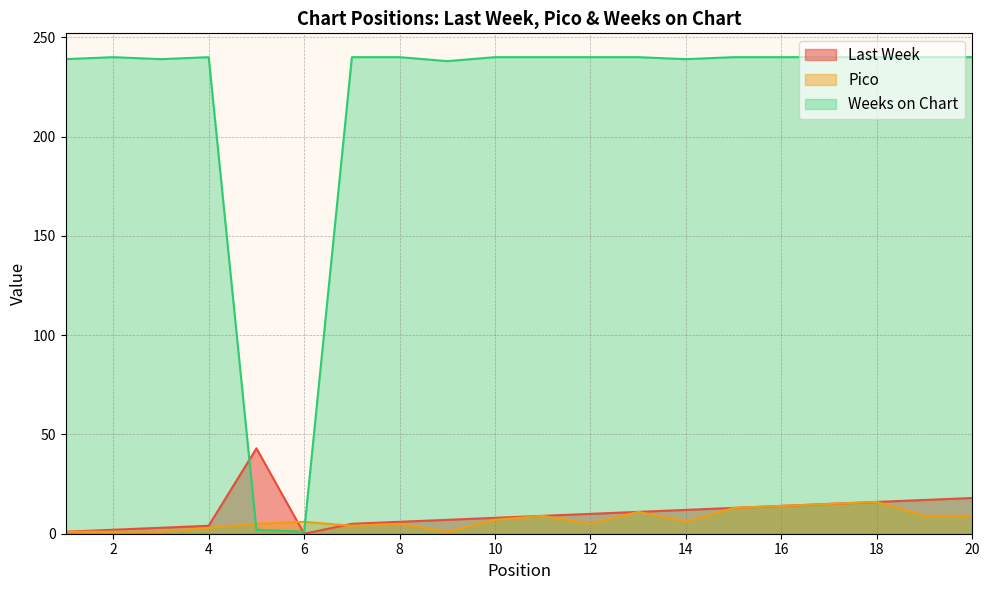

Where is Pico nearest to the value 8?

10